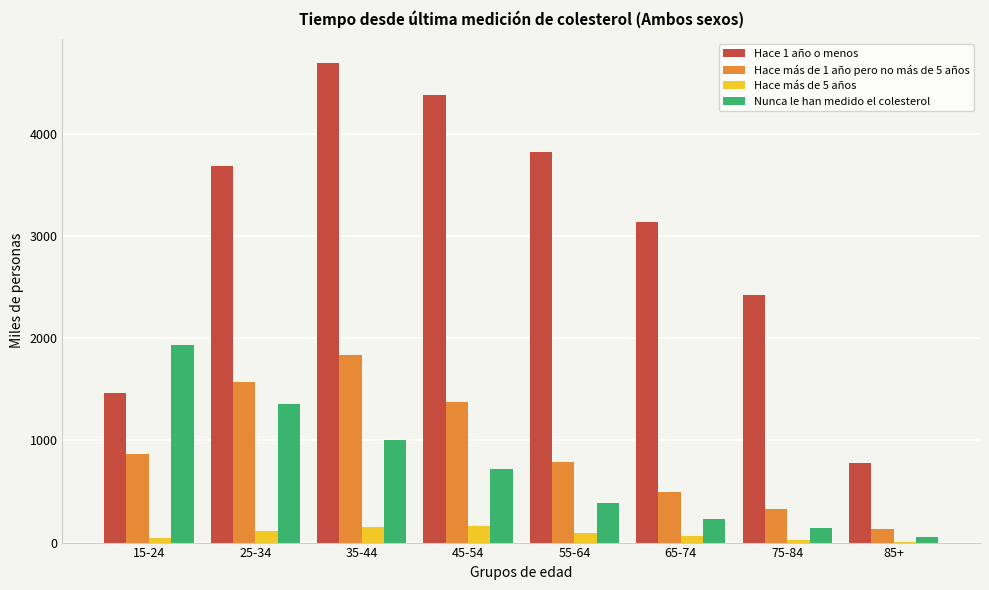

The value of Hace 1 año o menos at 25-34 is 3691.4. True or false?

True